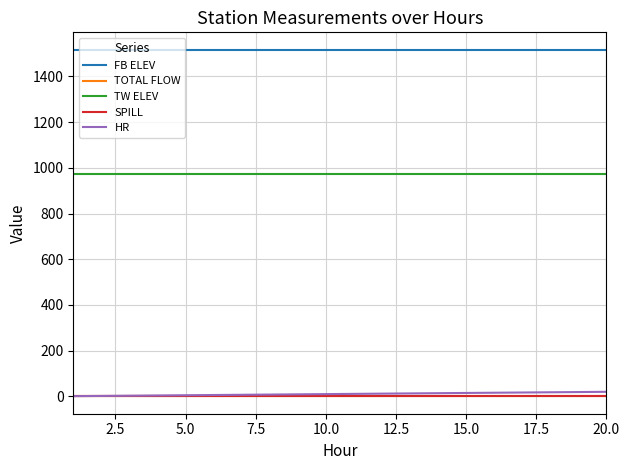

What is the minimum value for TOTAL FLOW?

1.3